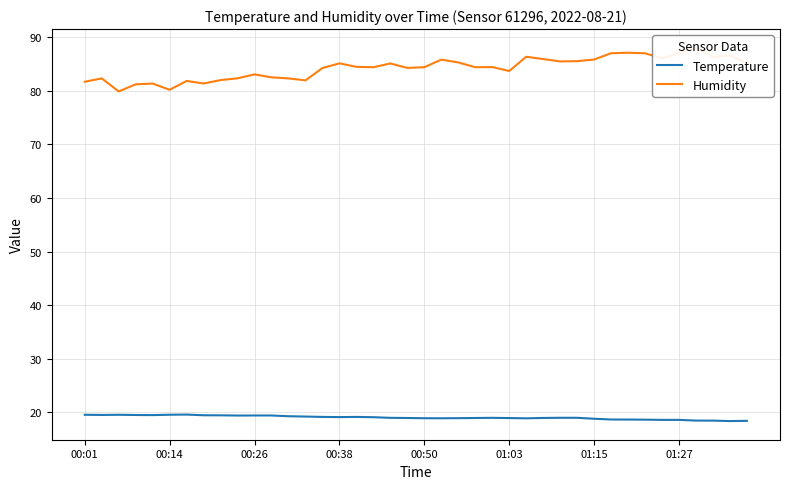

Which series has the largest total across all categories?

Humidity